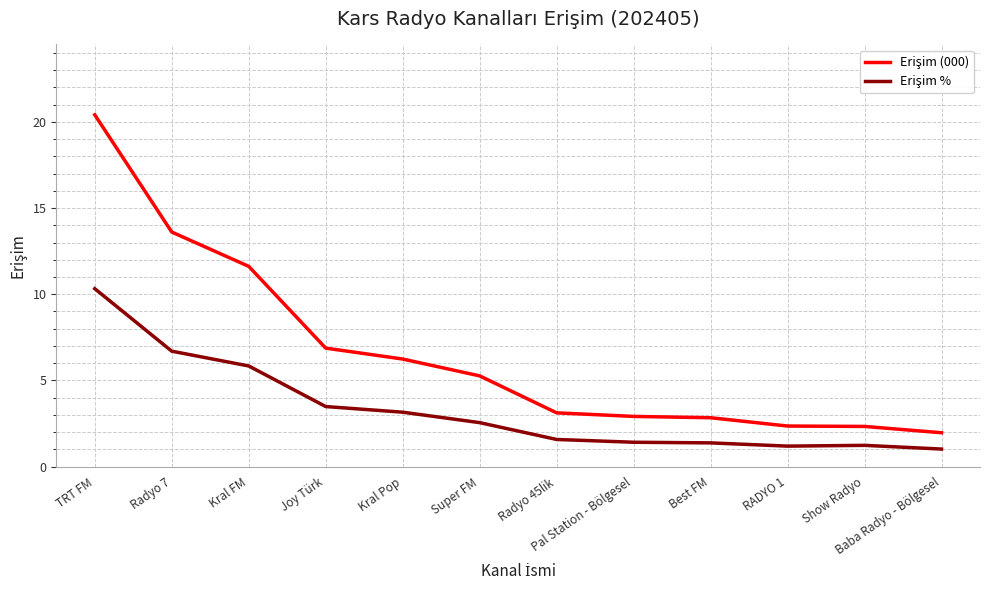

What position from the right is Radyo 45lik?

6